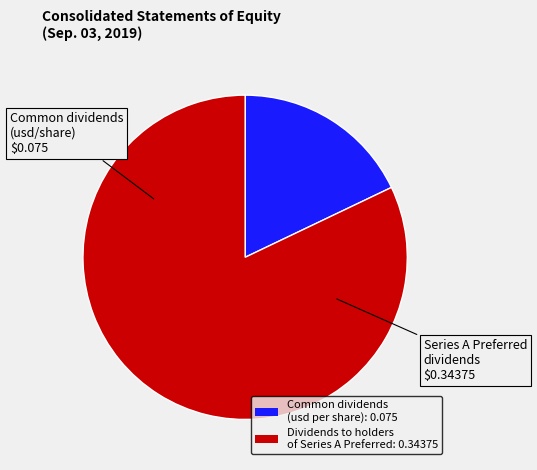

Is it true that Common dividends (usd per share): 0.075 is 18% of the pie?

True